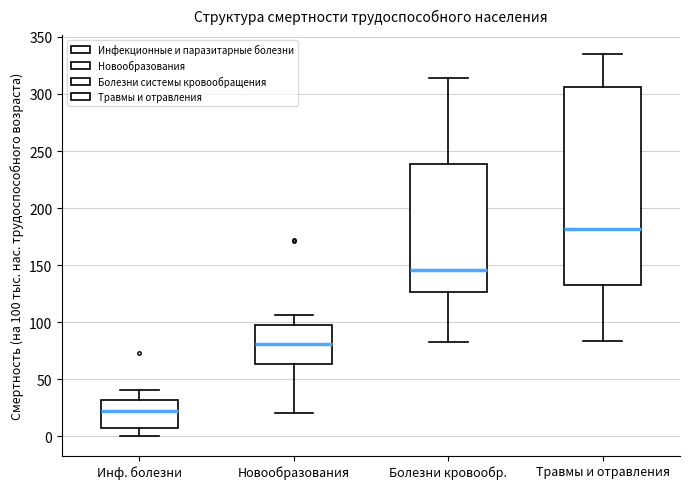

Where is the lower edge of the box for Болезни кровообр. on the y-axis? The values are not printed on the chart, so give them approximately, as read against the axis.

125